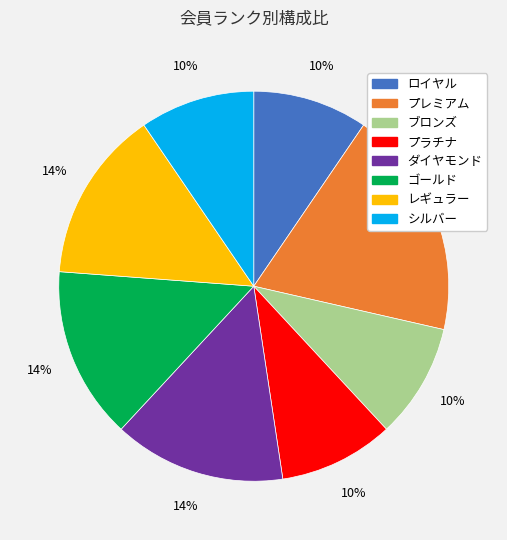

True or false: ゴールド accounts for 14% of the total.

True